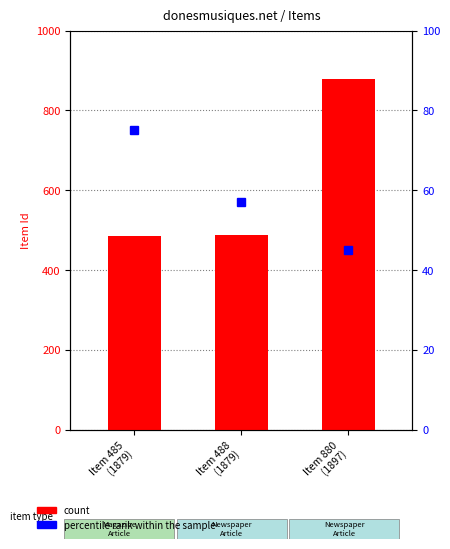

What position from the left is Item 488
(1879)?

2